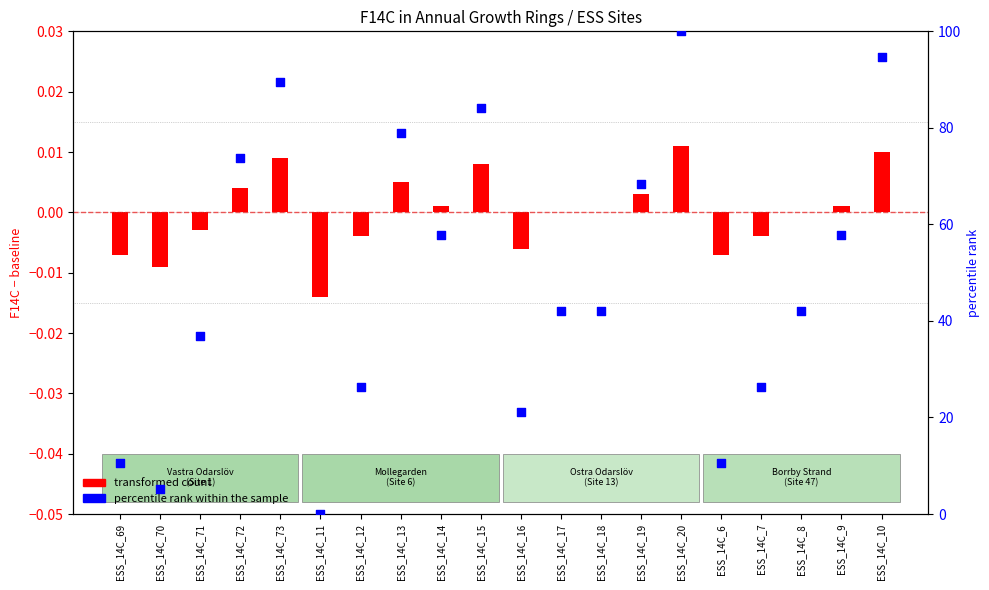

Approximately how many times larger is the value at ESS_14C_71 compared to ESS_14C_73?

0.4